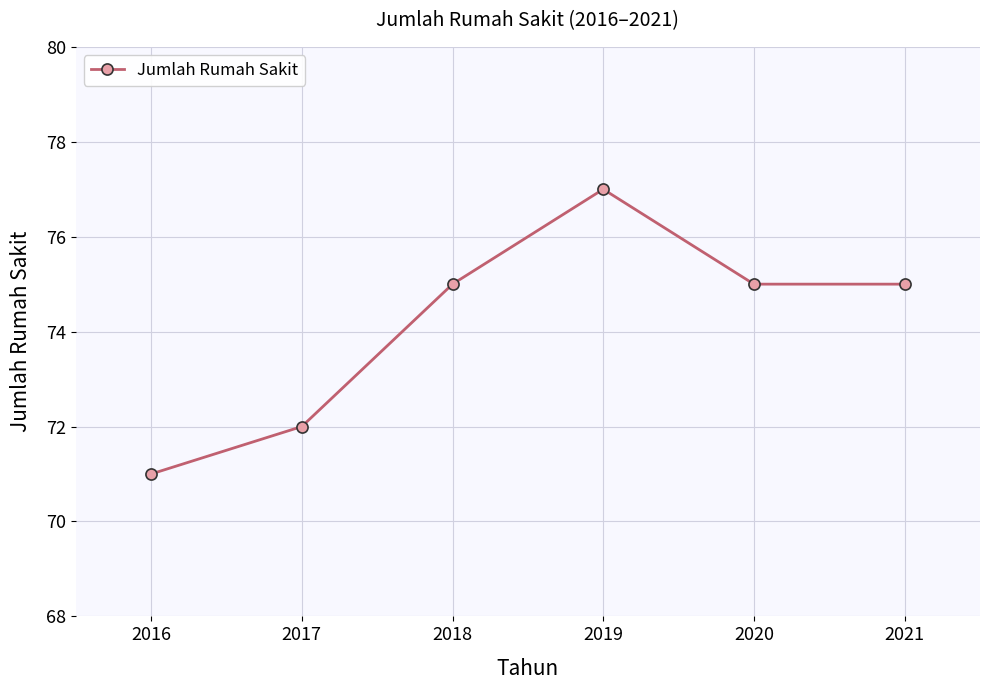

The value at 2018 is 75. True or false?

True